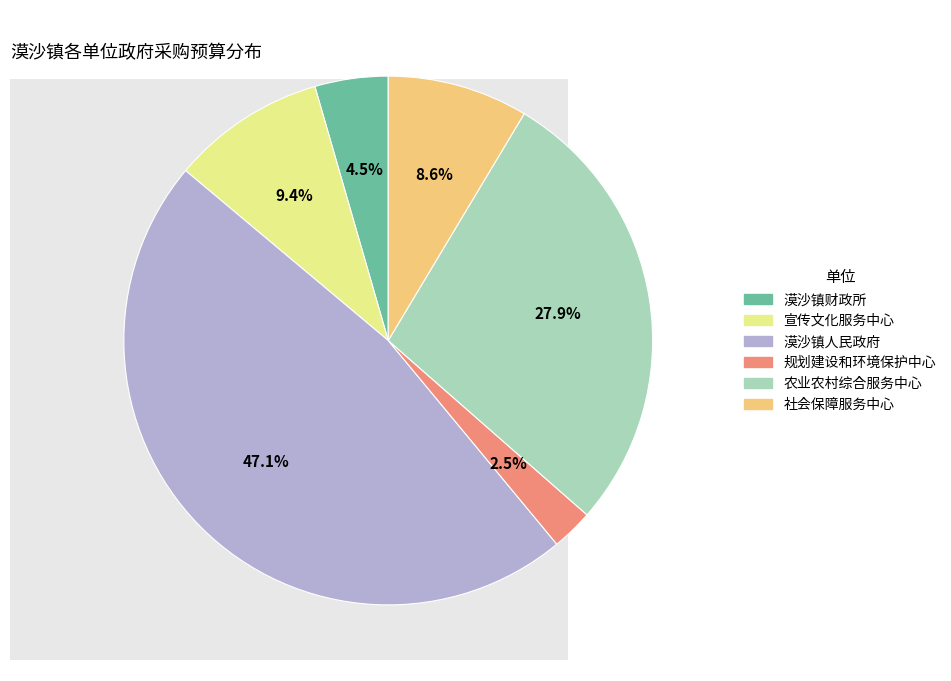

Is there a majority slice in this chart?

No